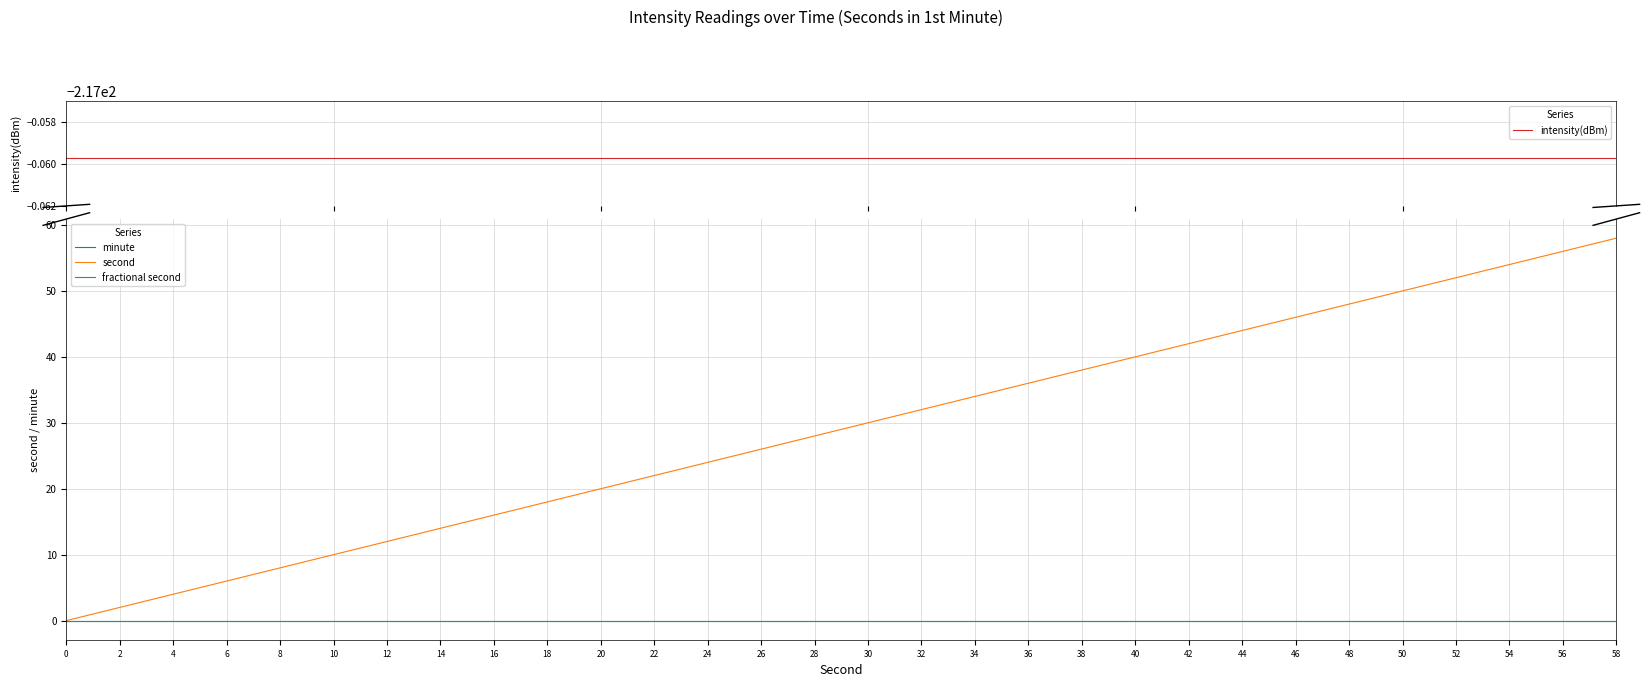

Between 12 and 36, which is larger?

12